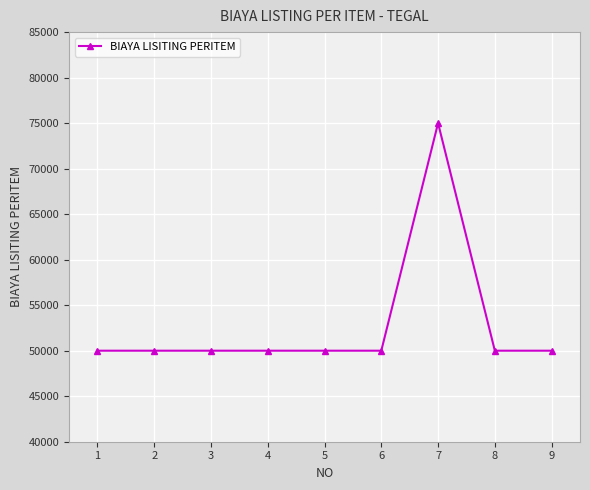

True or false: there are more than 0 points higher than both neighbors.

True